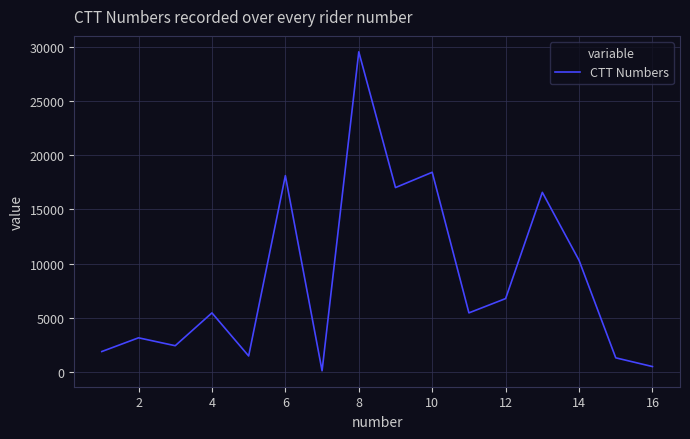

What is the difference between the maximum and minimum values?

29403